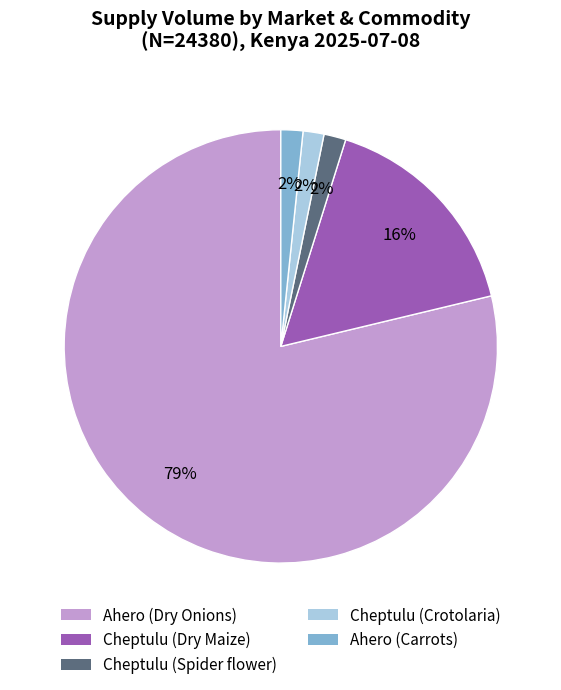

Which has a higher value, Cheptulu (Crotolaria) or Ahero (Dry Onions)?

Ahero (Dry Onions)